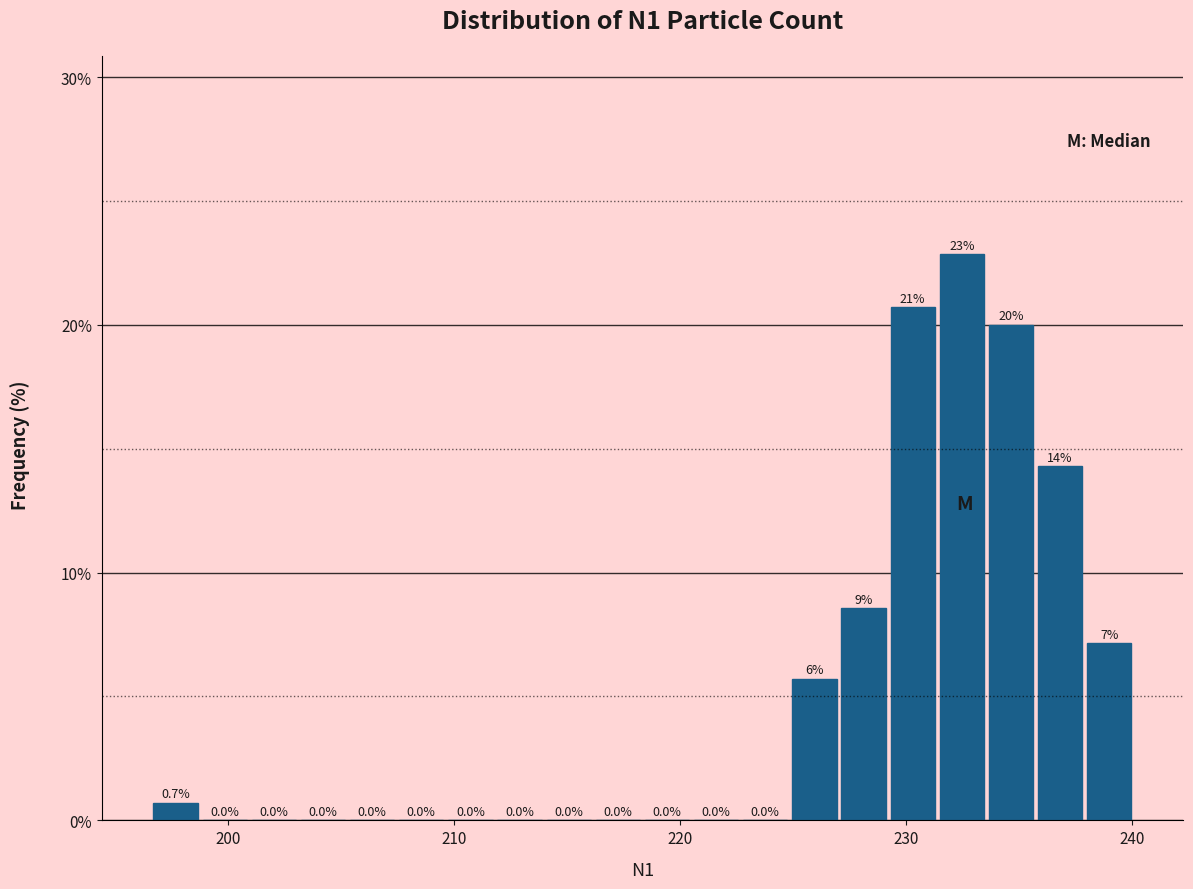

Read against the x-axis, roughly where is the centre of the tallest bar?

232